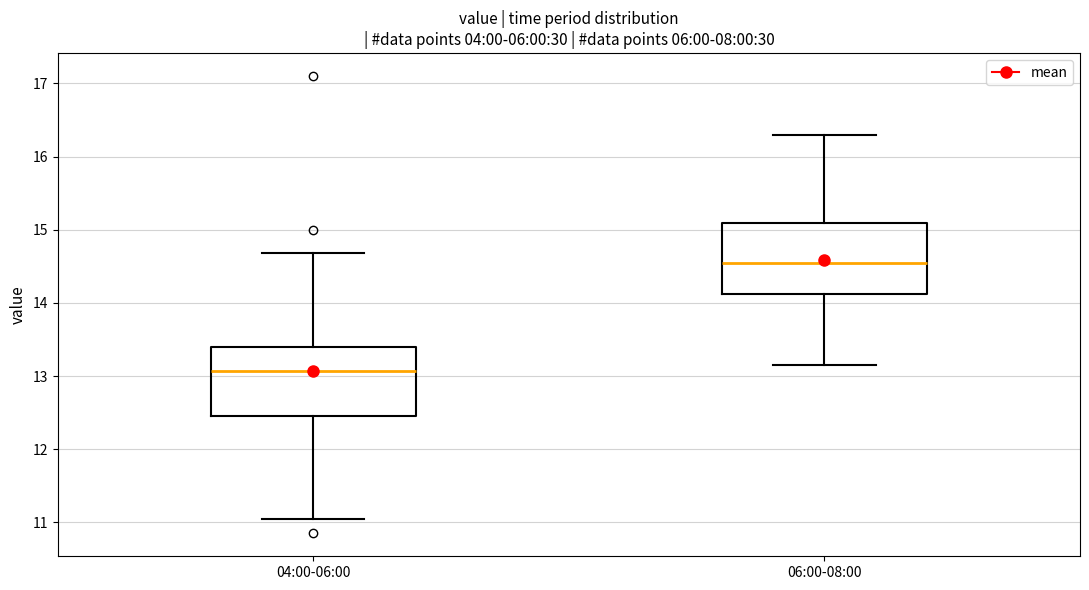

Reading left to right, read every box against the y-axis: the position of its median line, the range the box covers, and the ends of its whiskers. The values are not printed on the chart, so give them approximately, as read against the axis.

04:00-06:00: median 13.1, box 12.5 to 13.4, whiskers 11.1 to 14.7
06:00-08:00: median 14.6, box 14.1 to 15.1, whiskers 13.2 to 16.3